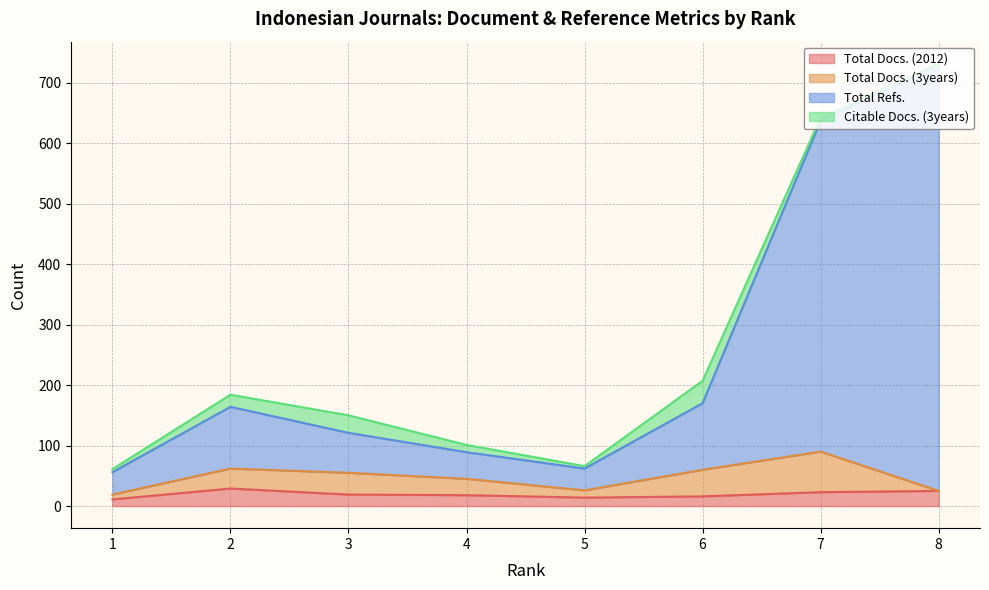

Which category has the highest value in the Total Refs. series?

8